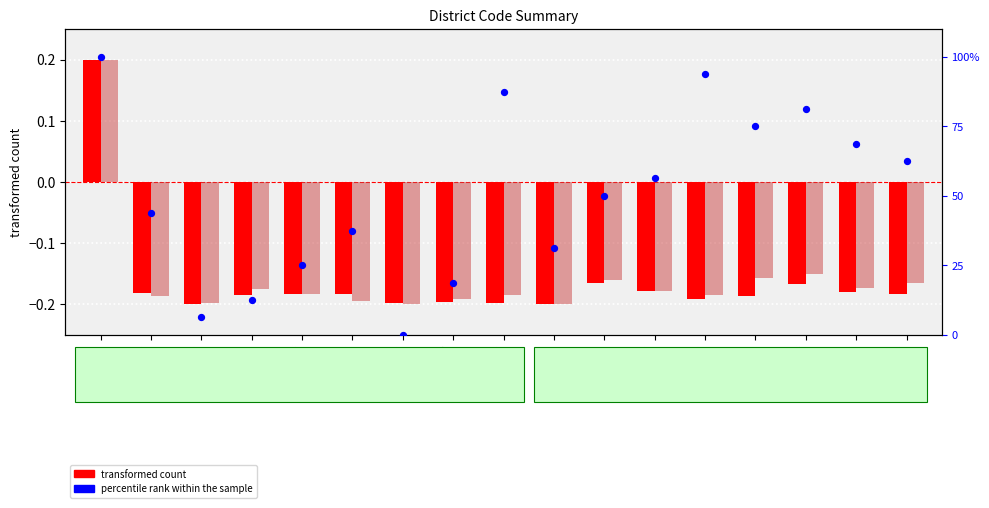

Is the value of transformed count (col6) at 2300 greater than the value of percentile rank within the sample at 2302?

No